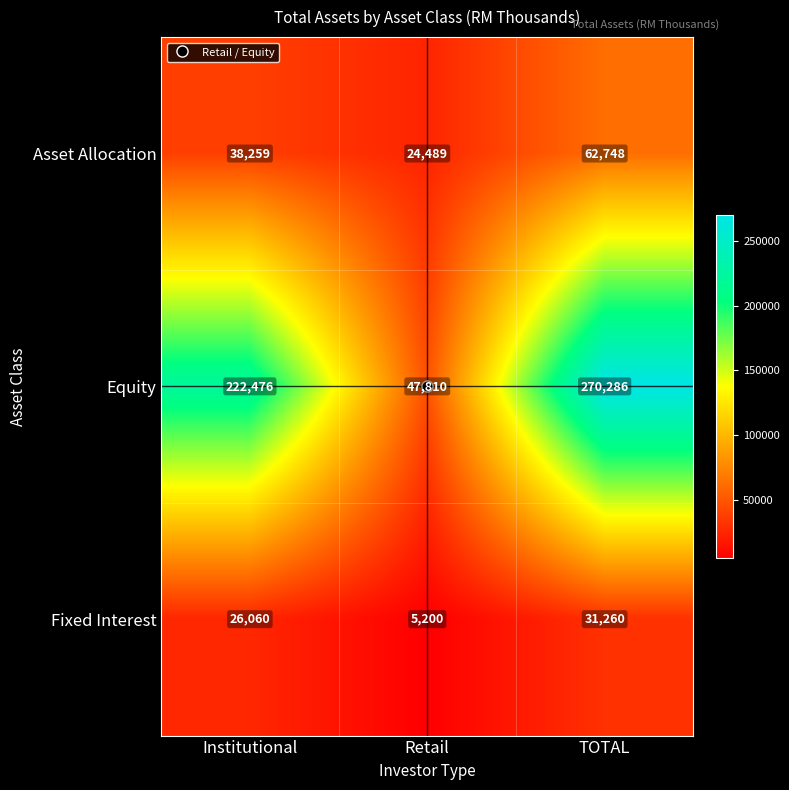

Which label corresponds to the largest value in the chart?

TOTAL